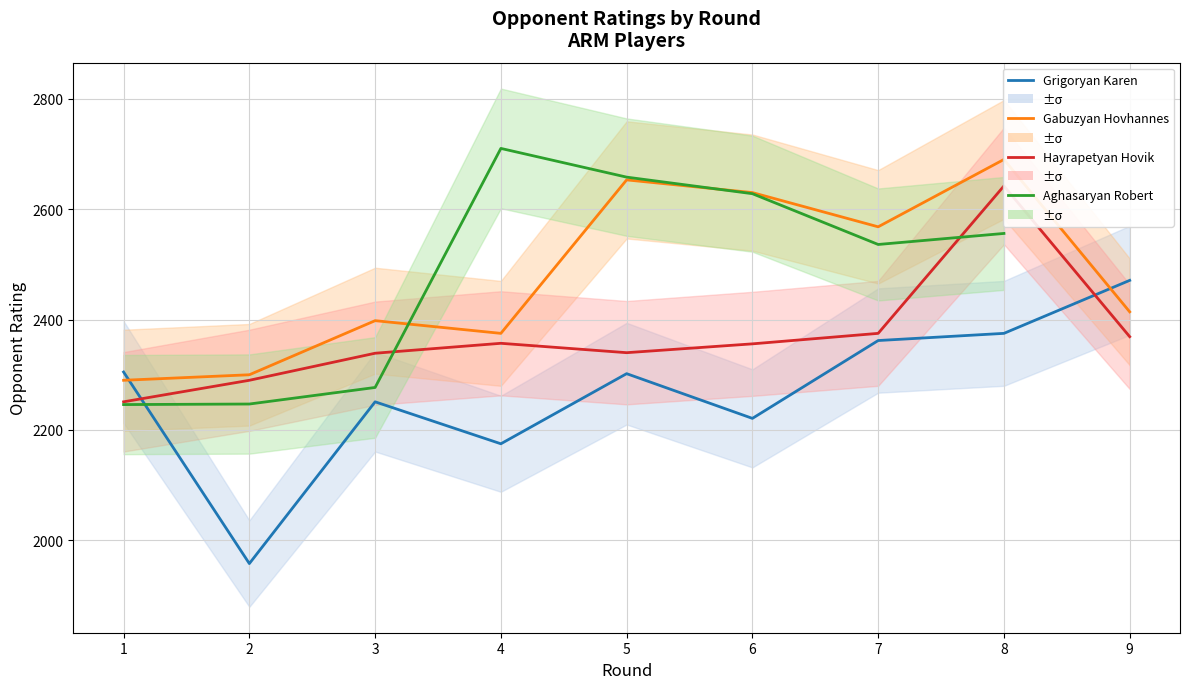

At how many categories does at least one series exceed 2220?

9